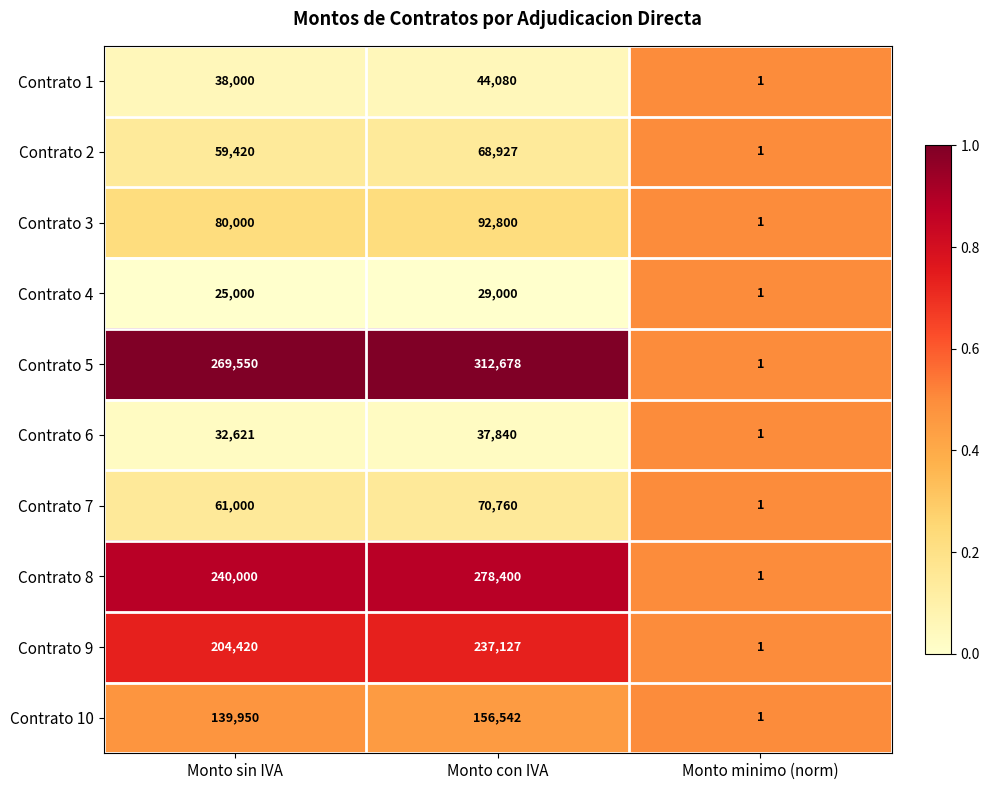

Count the number of categories in the chart.

3